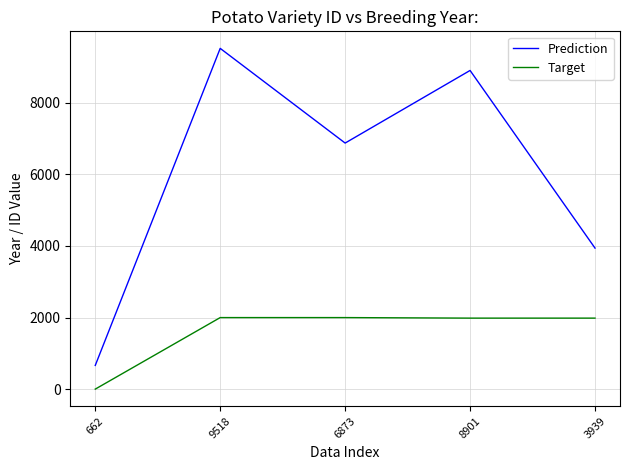

In Prediction, how many points are higher than both neighbors (excluding endpoints)?

2